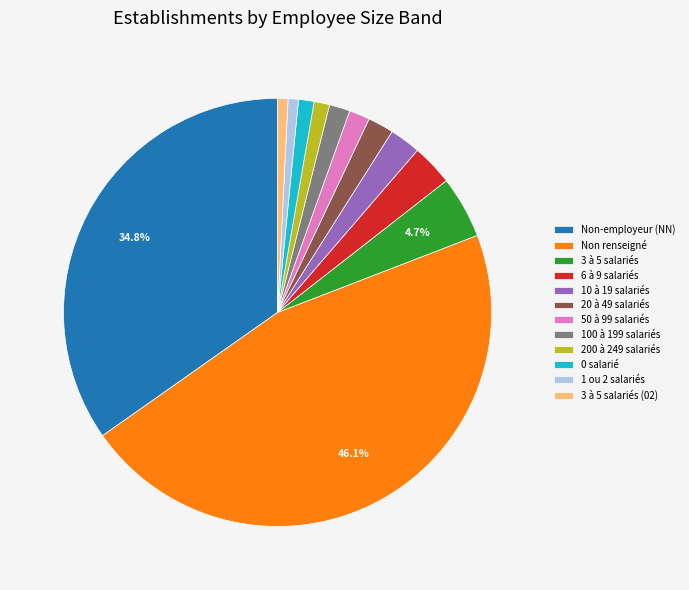

What is the largest slice in the pie chart?

Non renseigné